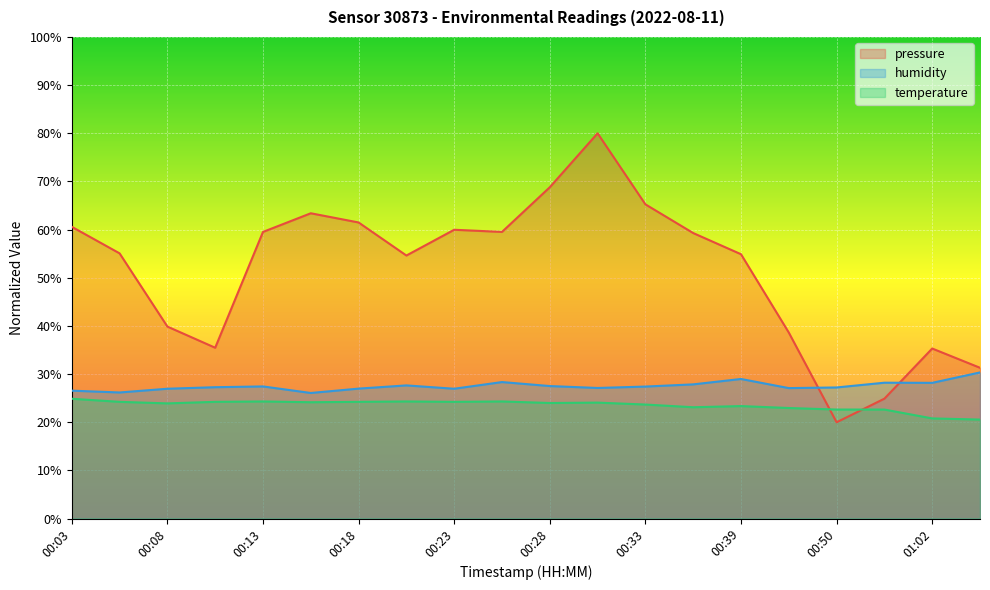

Where is pressure nearest to the value 50?

00:21